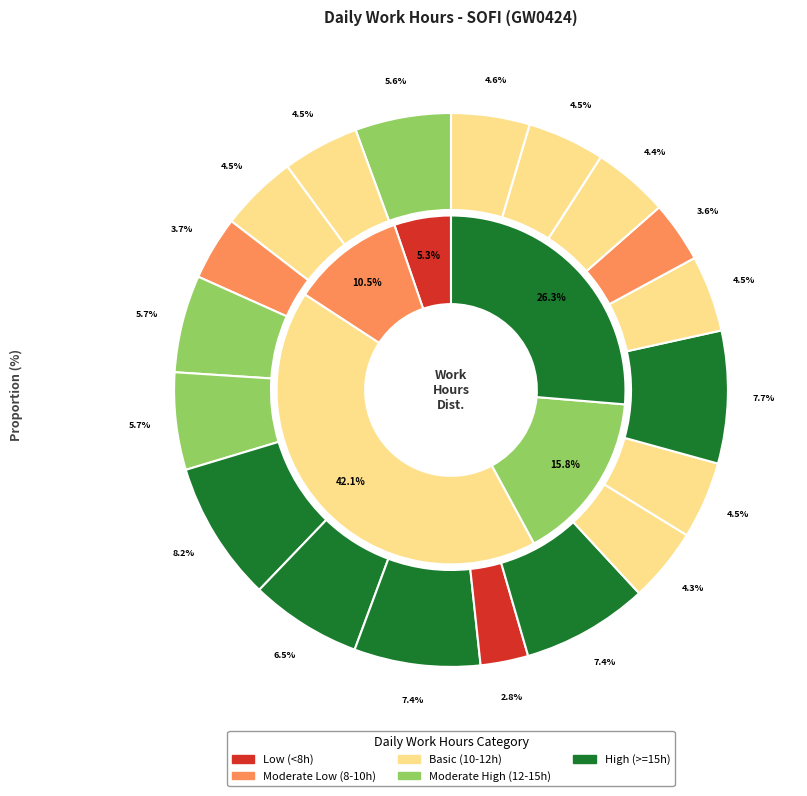

To the nearest percent, what percentage of the pie is Day 3?

5%